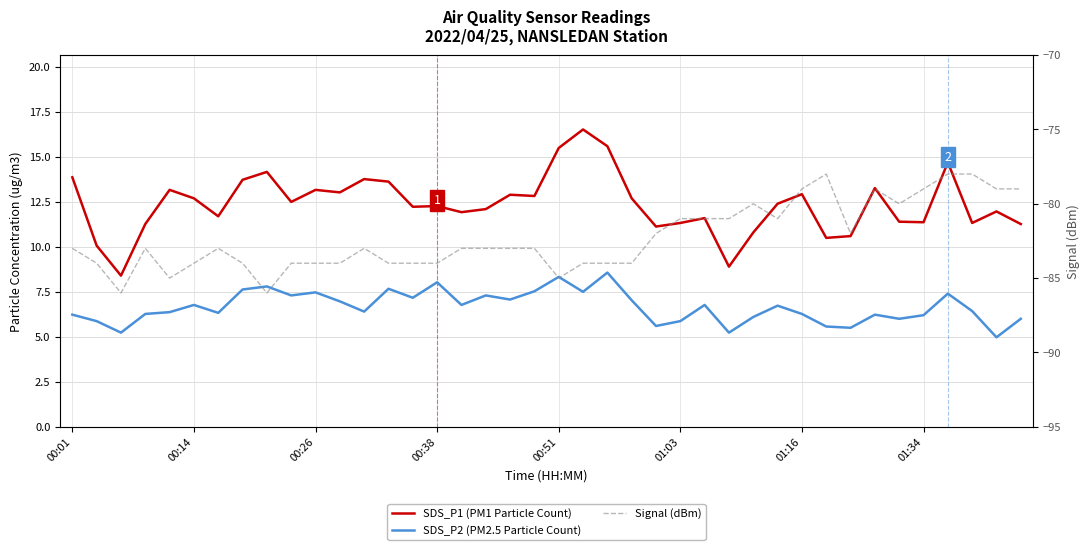

What is the sum of the SDS_P2 (PM2.5 Particle Count) values at 27 and 9?

12.5